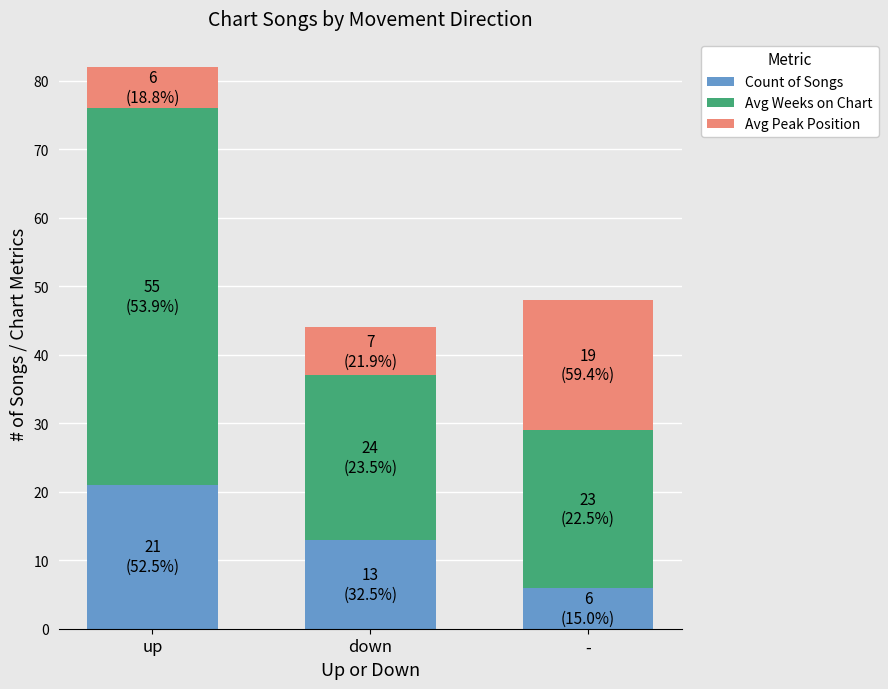

At which label does Count of Songs reach its peak?

up